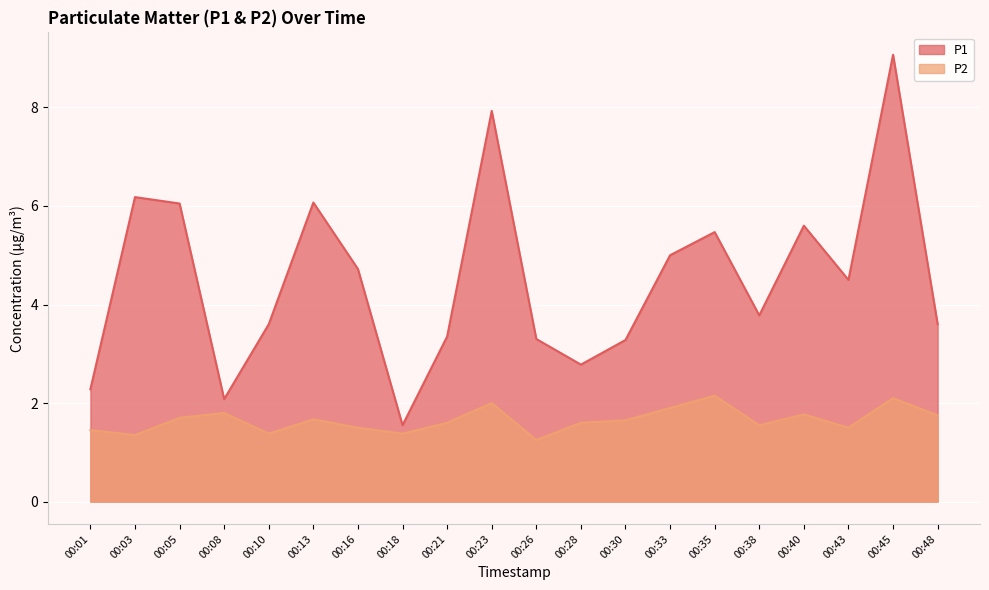

Reading left to right, list all the values displayed in this chart.

P1: 2.3	6.2	6.0	2.1	3.6	6.1	4.7	1.6	3.4	7.9	3.3	2.8	3.3	5.0	5.5	3.8	5.6	4.5	9.1	3.6
P2: 1.4	1.4	1.7	1.8	1.4	1.7	1.5	1.4	1.6	2.0	1.2	1.6	1.6	1.9	2.1	1.6	1.8	1.5	2.1	1.8